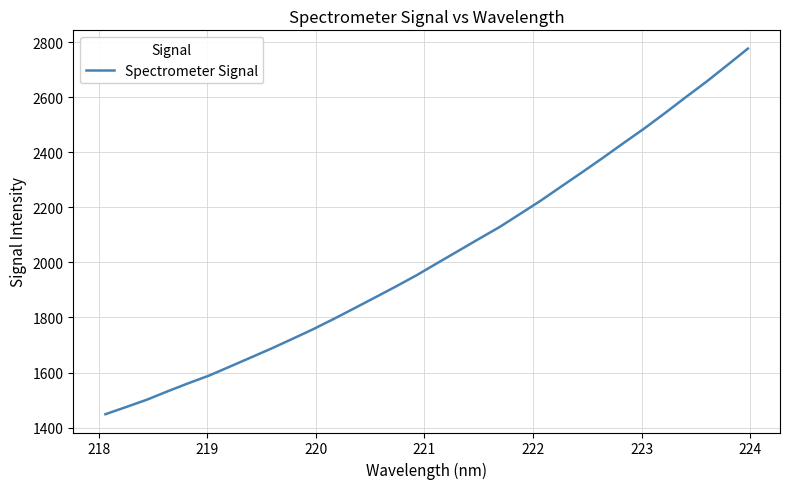

How many values exceed 1997?

16